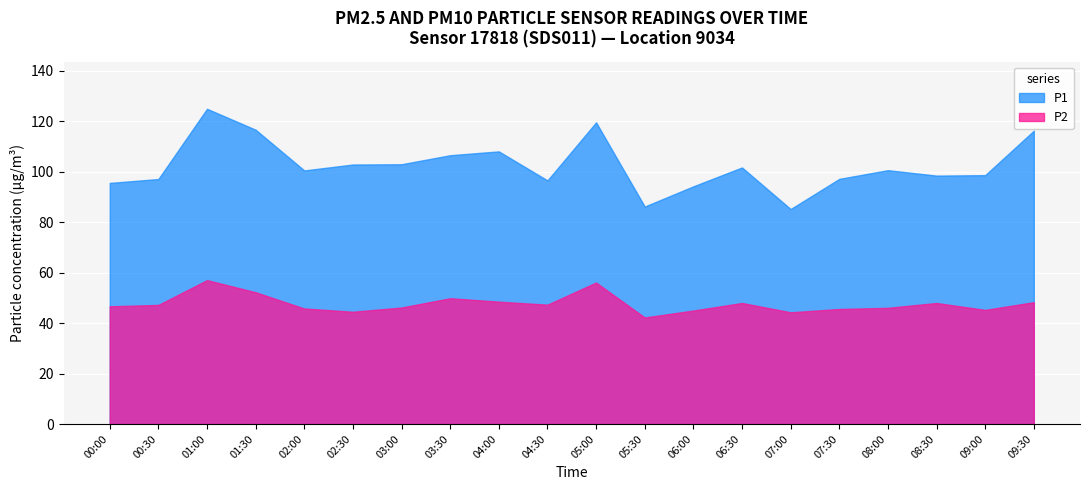

What is the value of the P1 point at the 4th from the left?

116.6